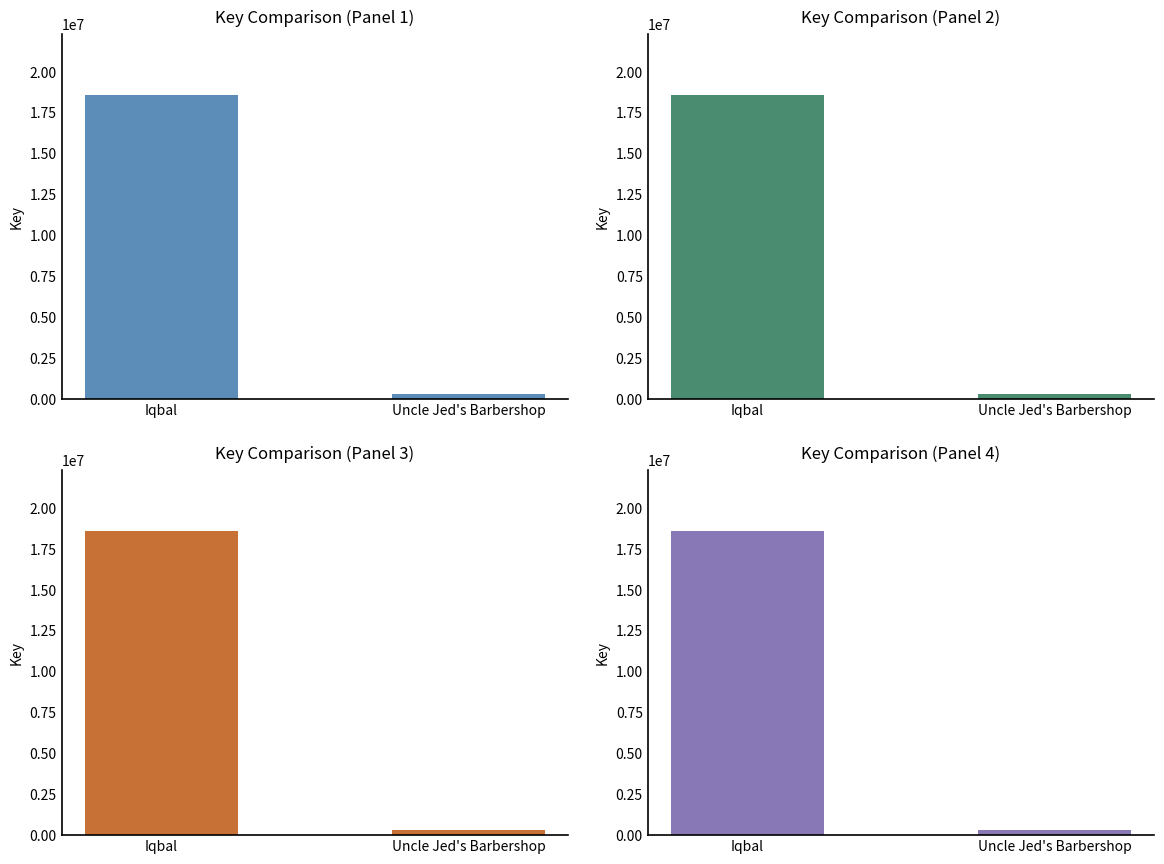

Count the number of categories in the chart.

2